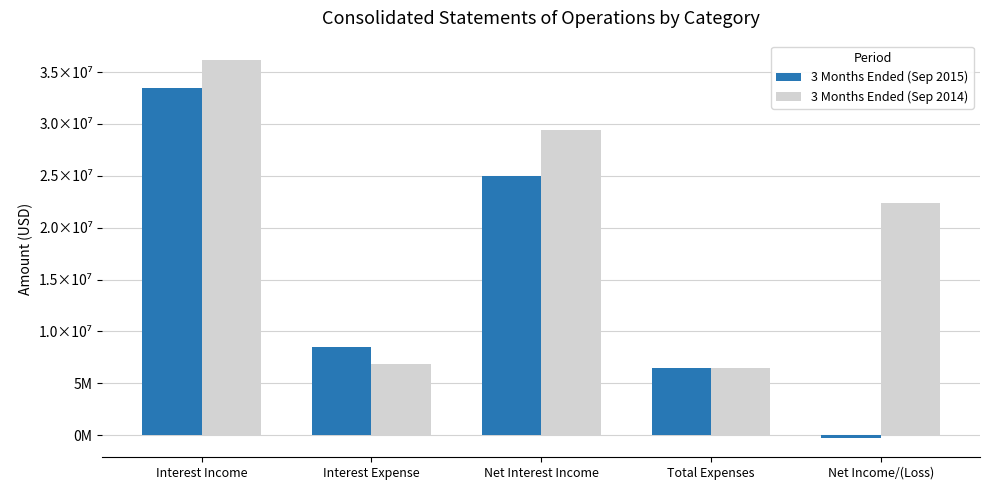

Are the bars horizontal?

No